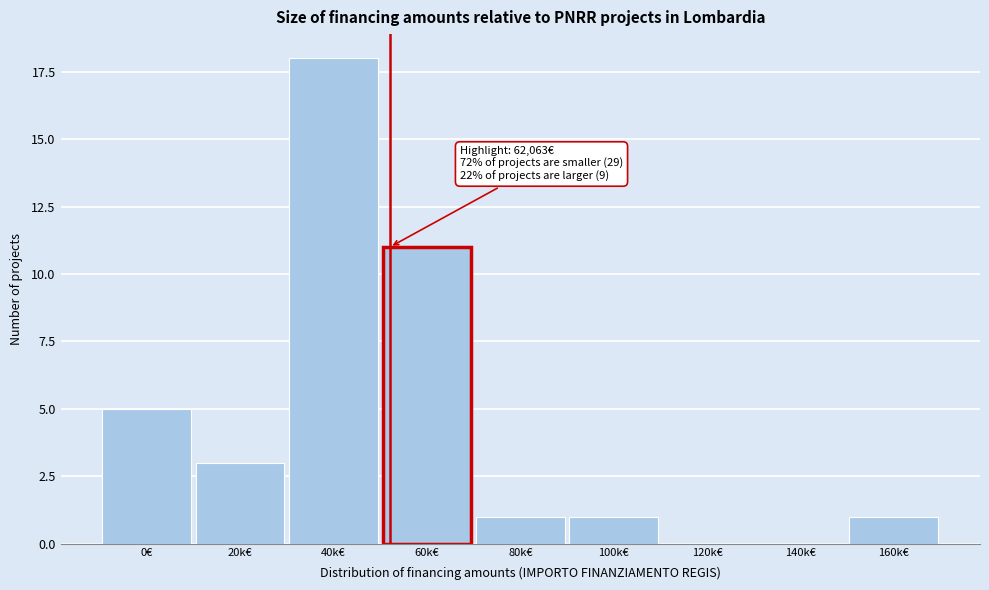

Reading left to right, what are all the values shown in this chart?

0€=5	20k€=3	40k€=18	60k€=11	80k€=1	100k€=1	120k€=0	140k€=0	160k€=1